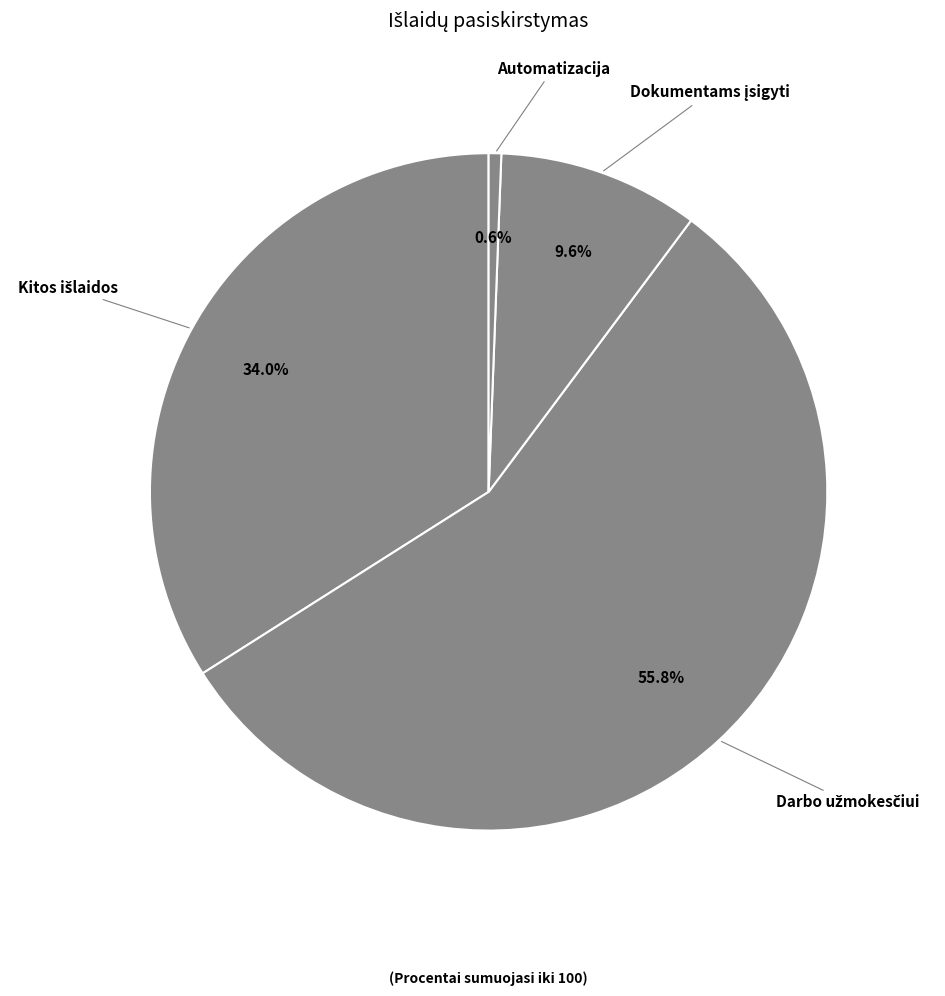

Which category has the smallest portion of the pie?

Automatizacija